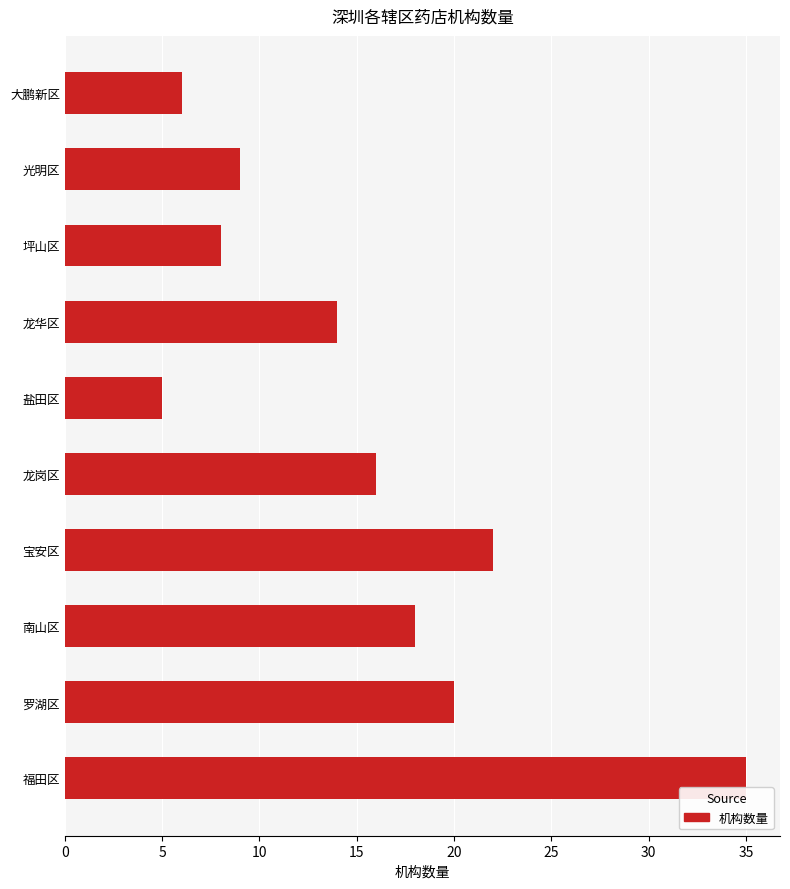

Is it true that the value at 罗湖区 is 20?

True